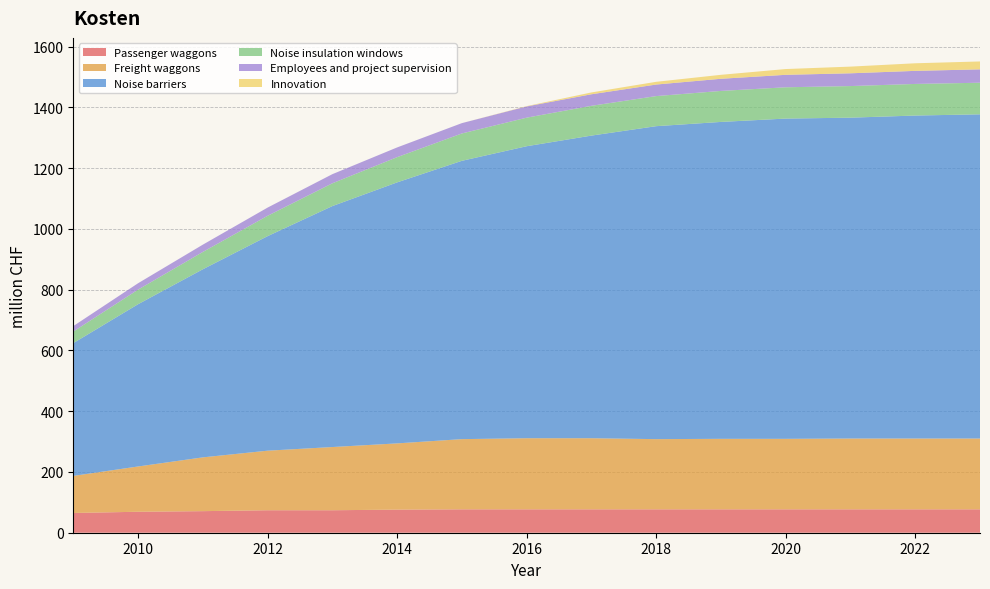

Reading left to right, transcribe all the data shown in this chart.

Passenger waggons: 2009=65	2010=69	2011=71	2012=74	2013=74	2014=76	2015=77	2016=77	2017=77	2018=77	2019=77	2020=77	2021=77	2022=77	2023=77
Freight waggons: 2009=122	2010=149	2011=177	2012=196	2013=208	2014=218	2015=231	2016=234	2017=234	2018=231	2019=232	2020=232	2021=233	2022=233	2023=233
Noise barriers: 2009=437	2010=534	2011=619	2012=706	2013=793	2014=859	2015=916	2016=961	2017=996	2018=1030	2019=1043	2020=1054	2021=1056	2022=1063	2023=1067
Noise insulation windows: 2009=38	2010=48	2011=57	2012=67	2013=75	2014=83	2015=90	2016=94	2017=98	2018=99	2019=102	2020=103	2021=104	2022=104	2023=104
Employees and project supervision: 2009=18	2010=21	2011=24	2012=27	2013=30	2014=32	2015=34	2016=37	2017=38	2018=38	2019=40	2020=41	2021=42	2022=43	2023=44
Innovation: 2009=0	2010=0	2011=0	2012=0	2013=0	2014=0	2015=0	2016=1	2017=6	2018=9	2019=13	2020=19	2021=22	2022=25	2023=26